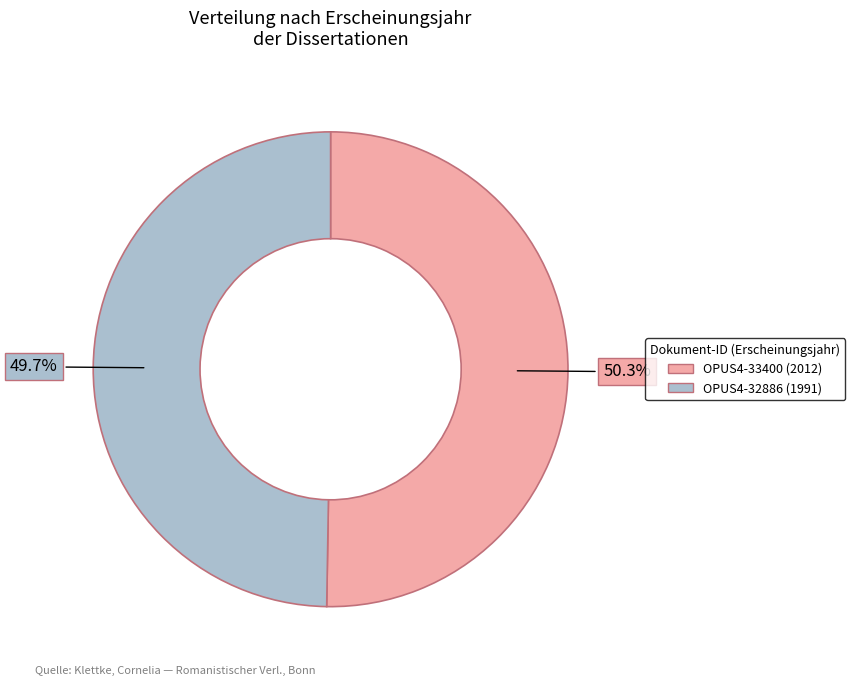

To the nearest percent, what portion does OPUS4-32886 represent?

50%